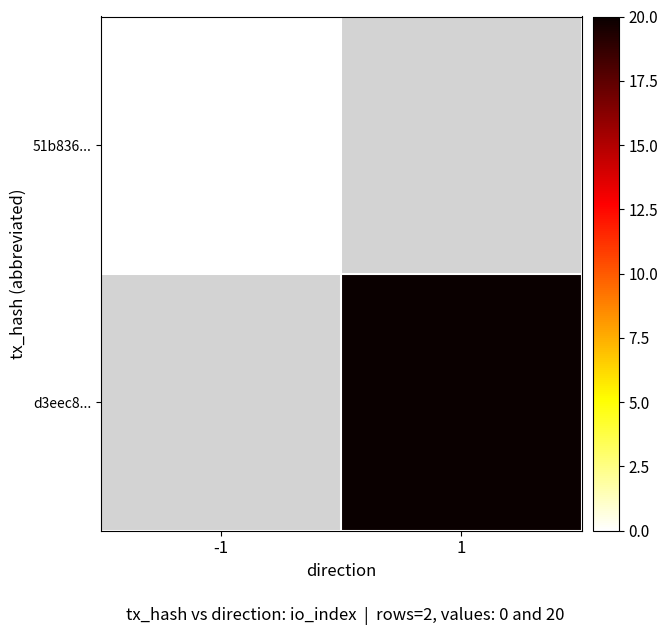

Which category has the lowest value across all series?

-1